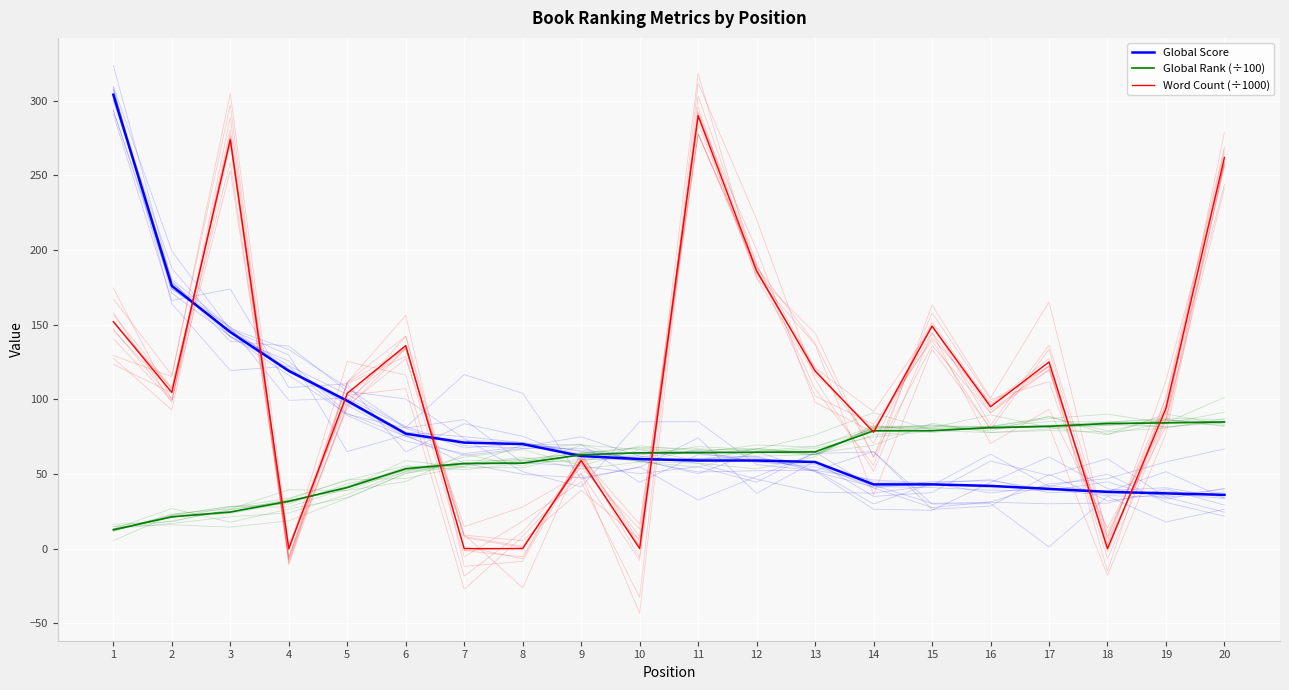

Is it true that Global Score equals 15.2 at 9?

False